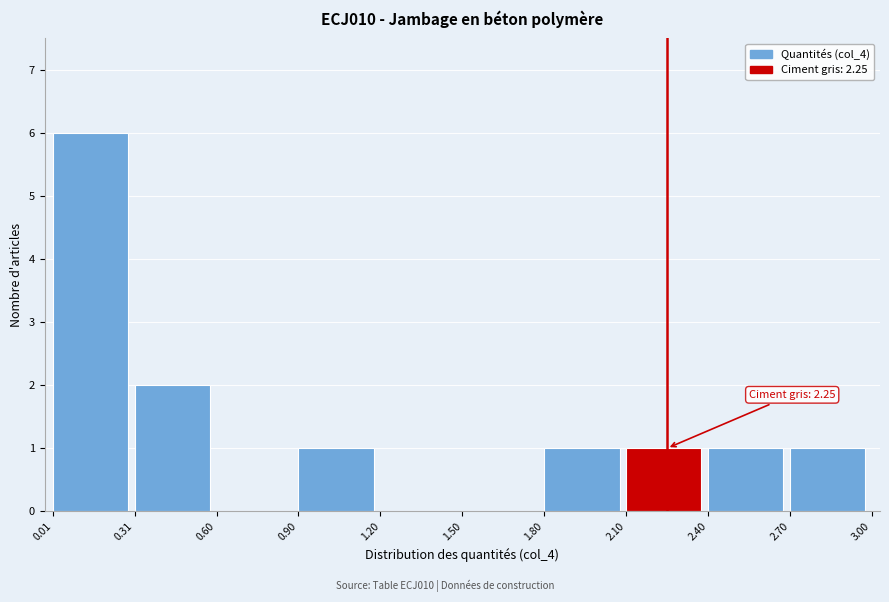

Which range on the x-axis has the tallest bar?

0.01 to 0.31